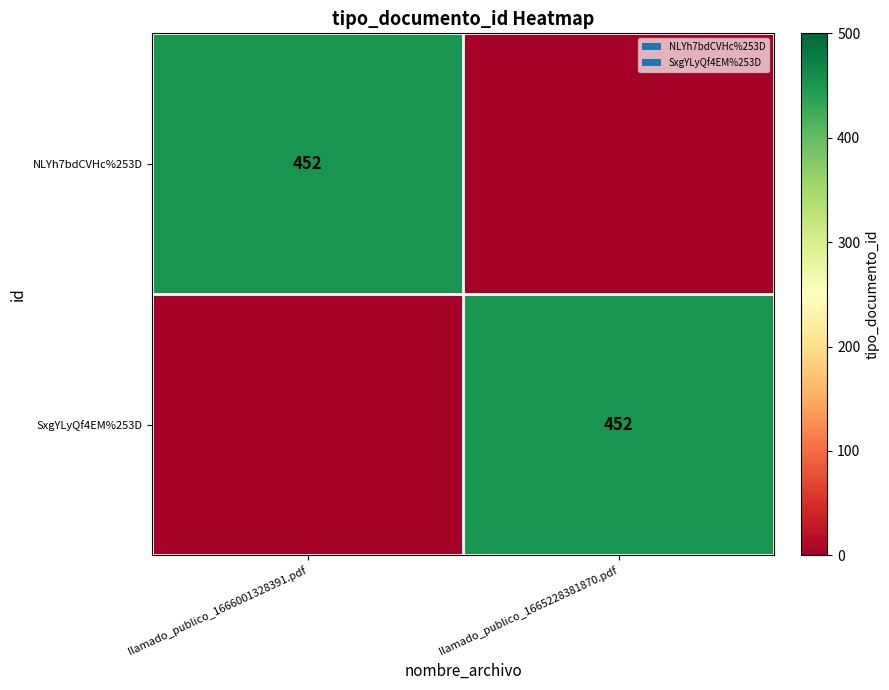

The NLYh7bdCVHc%253D series shows 452 at llamado_publico_1666001328391.pdf. True or false?

True